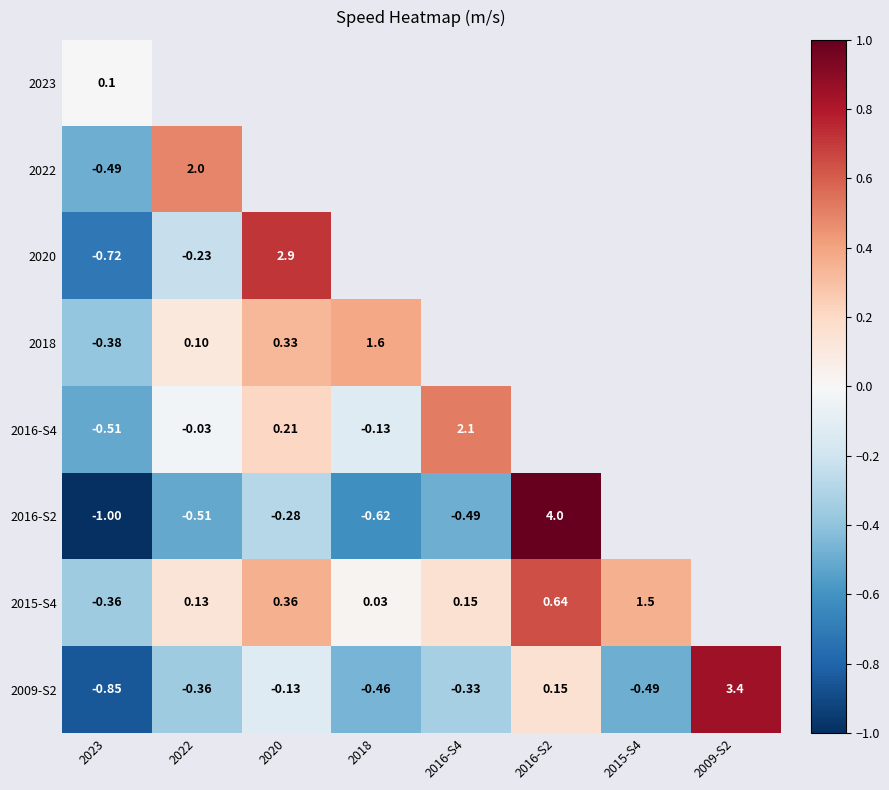

How many series are shown in this chart?

8